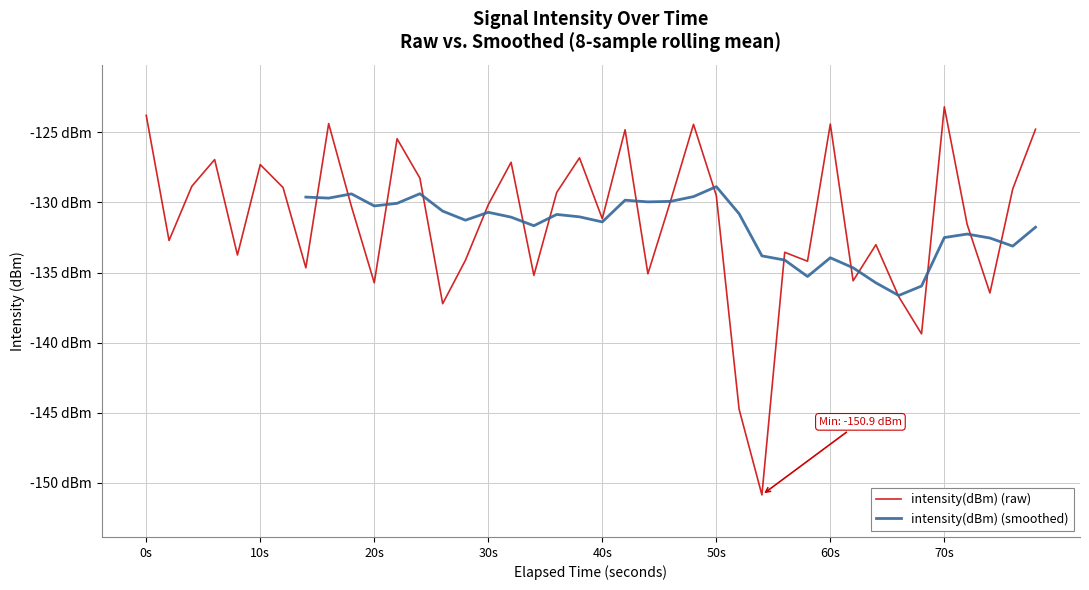

The value at 70s is -224.2. True or false?

False